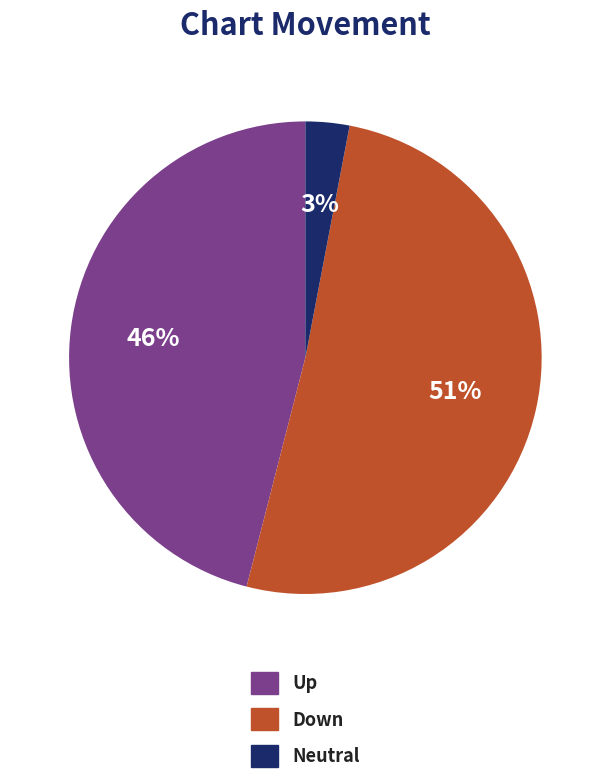

Is there any slice that represents more than half of the pie?

Yes